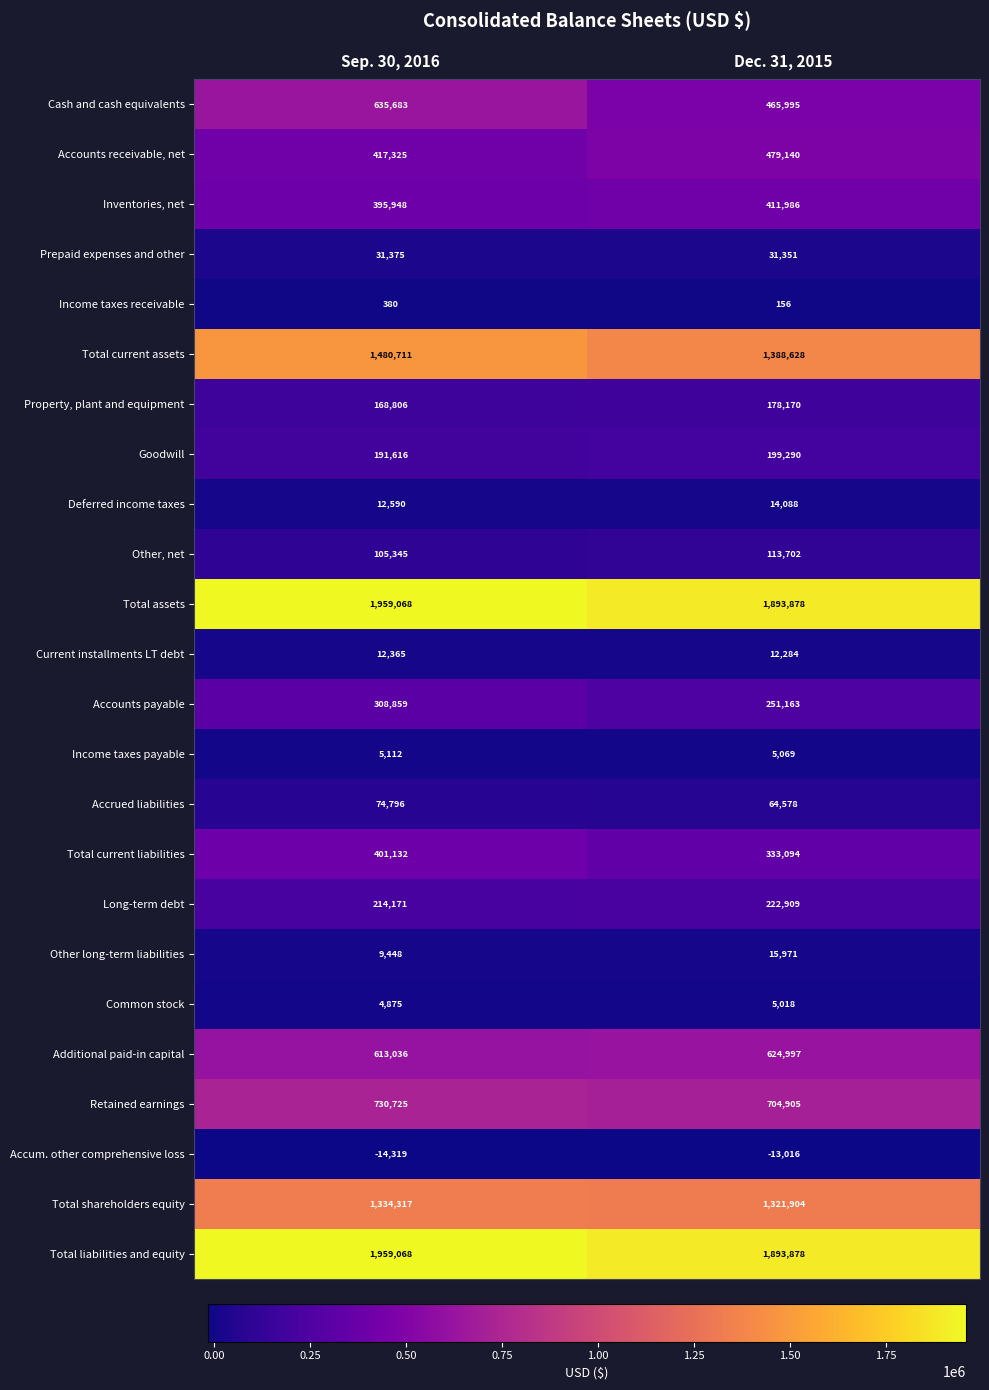

Is it true that Current installments LT debt equals 6919 at Dec. 31, 2015?

False